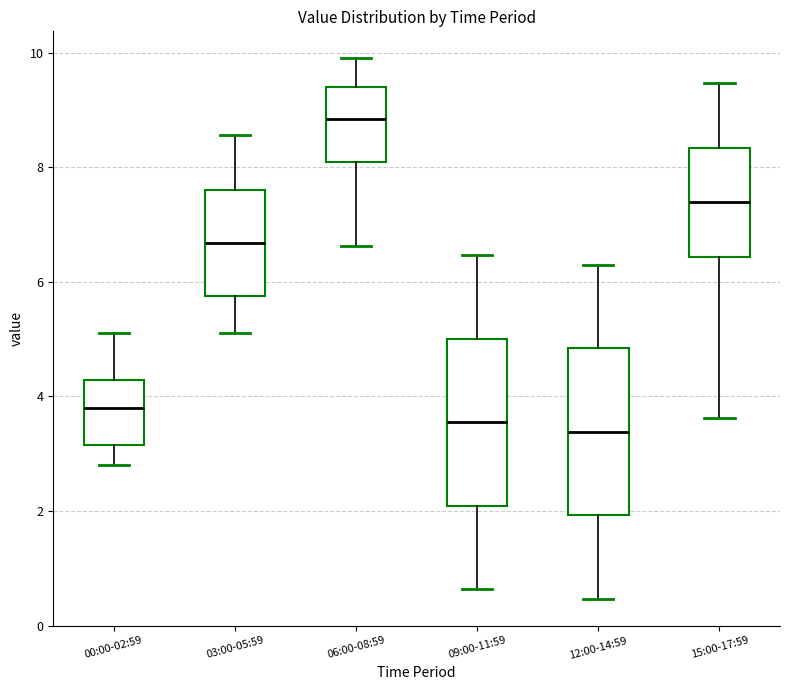

Reading left to right, read every box against the y-axis: the position of its median line, the range the box covers, and the ends of its whiskers. The values are not printed on the chart, so give them approximately, as read against the axis.

00:00-02:59: median 3.8, box 3.2 to 4.2, whiskers 2.8 to 5.2
03:00-05:59: median 6.6, box 5.8 to 7.6, whiskers 5.2 to 8.6
06:00-08:59: median 8.8, box 8.0 to 9.4, whiskers 6.6 to 10.0
09:00-11:59: median 3.6, box 2.0 to 5.0, whiskers 0.6 to 6.4
12:00-14:59: median 3.4, box 2.0 to 4.8, whiskers 0.4 to 6.4
15:00-17:59: median 7.4, box 6.4 to 8.4, whiskers 3.6 to 9.4